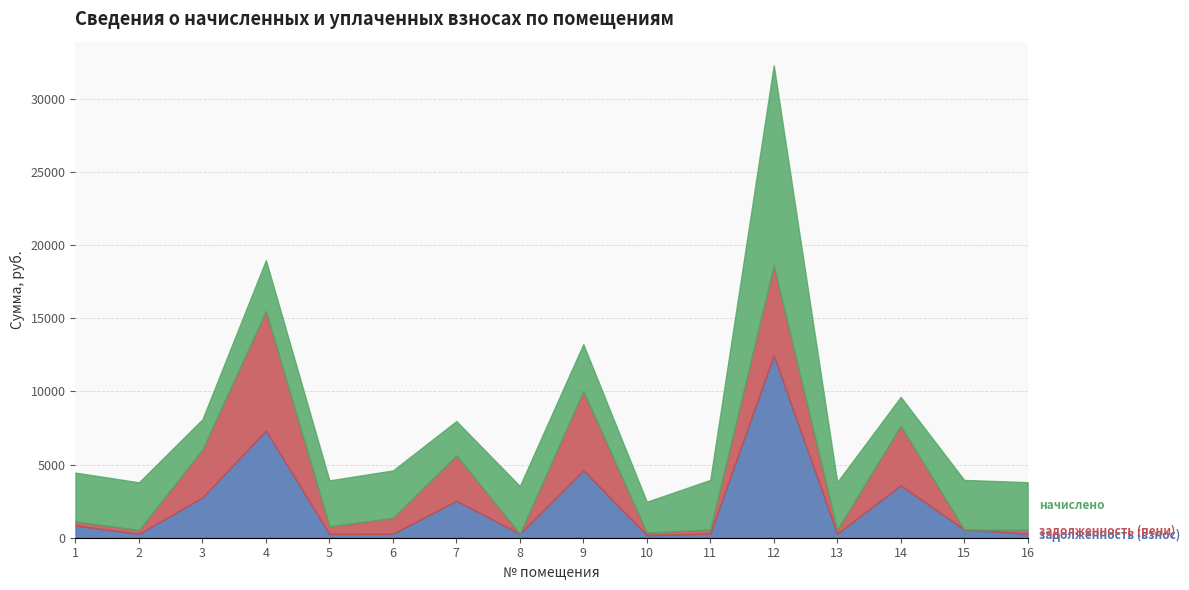

At which category does задолженность (взнос) reach its first local peak?

4